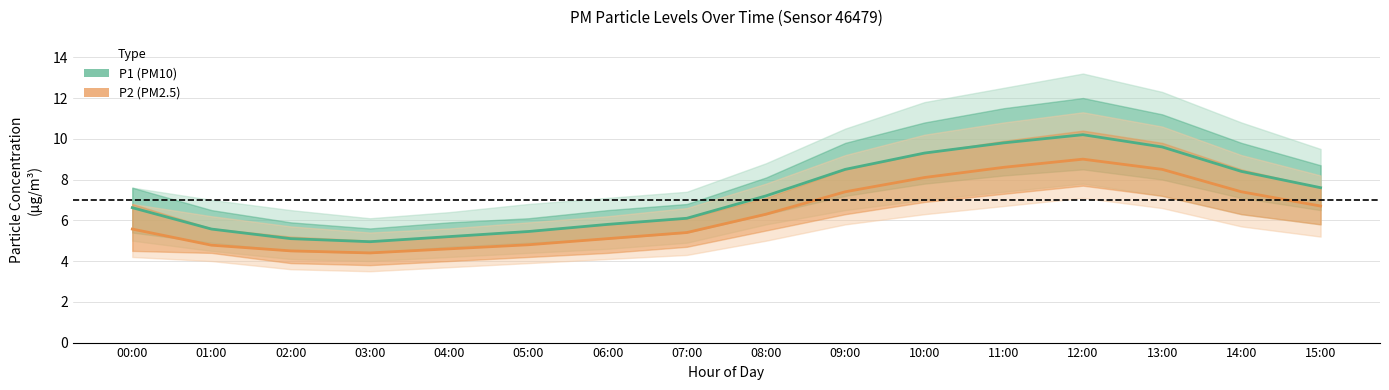

Does the chart have visible grid lines?

Yes